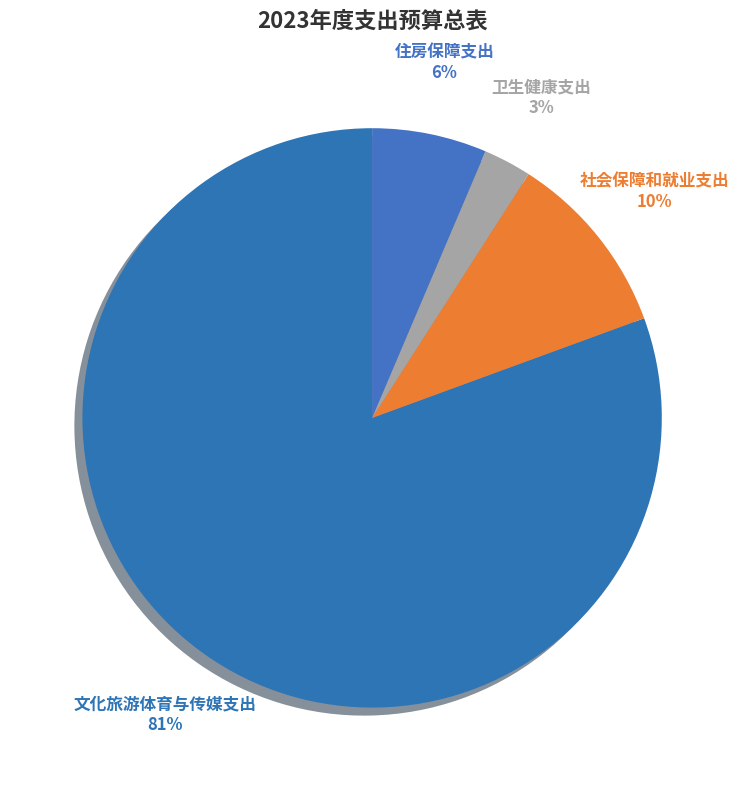

To the nearest percent, what portion does 社会保障和就业支出 represent?

10%